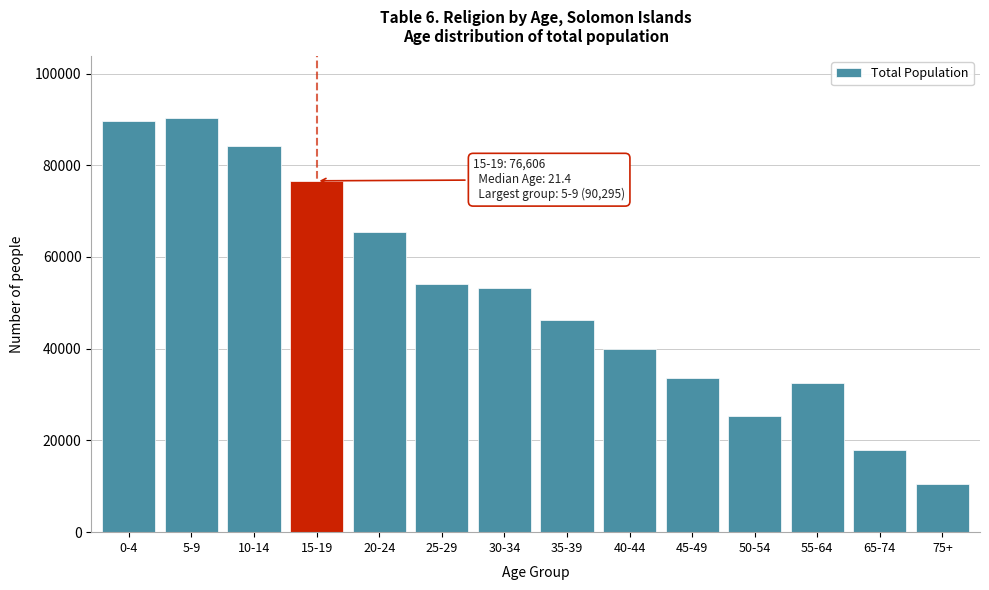

Reading left to right, list all the values displayed in this chart.

0-4=89699	5-9=90295	10-14=84284	15-19=76606	20-24=65554	25-29=54014	30-34=53278	35-39=46238	40-44=40011	45-49=33511	50-54=25333	55-64=32556	65-74=17858	75+=10461